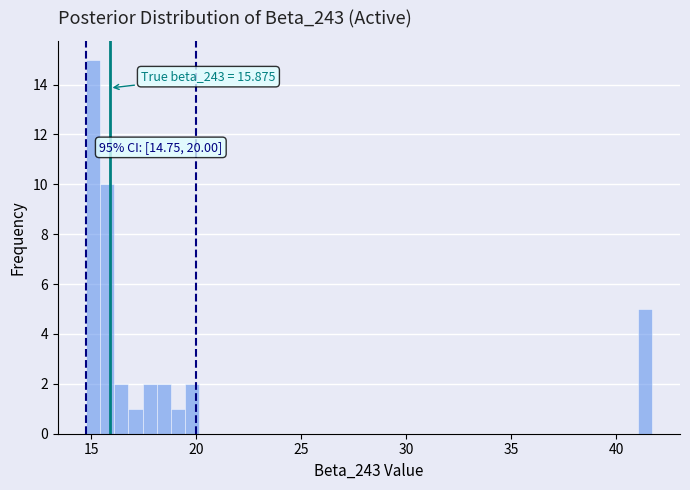

Around what value on the x-axis is the tallest bar? Give the approximate position of its centre, as read against the axis.

15.0